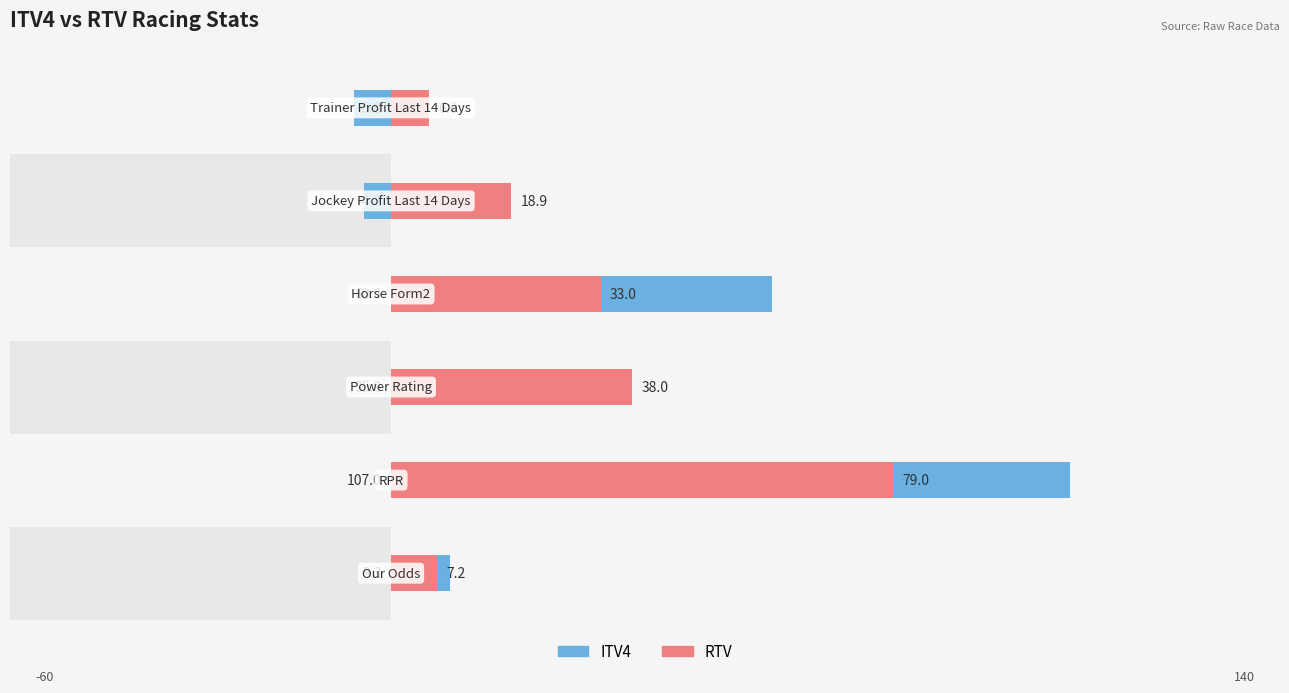

The value of RTV at 5 is 3.5. True or false?

False